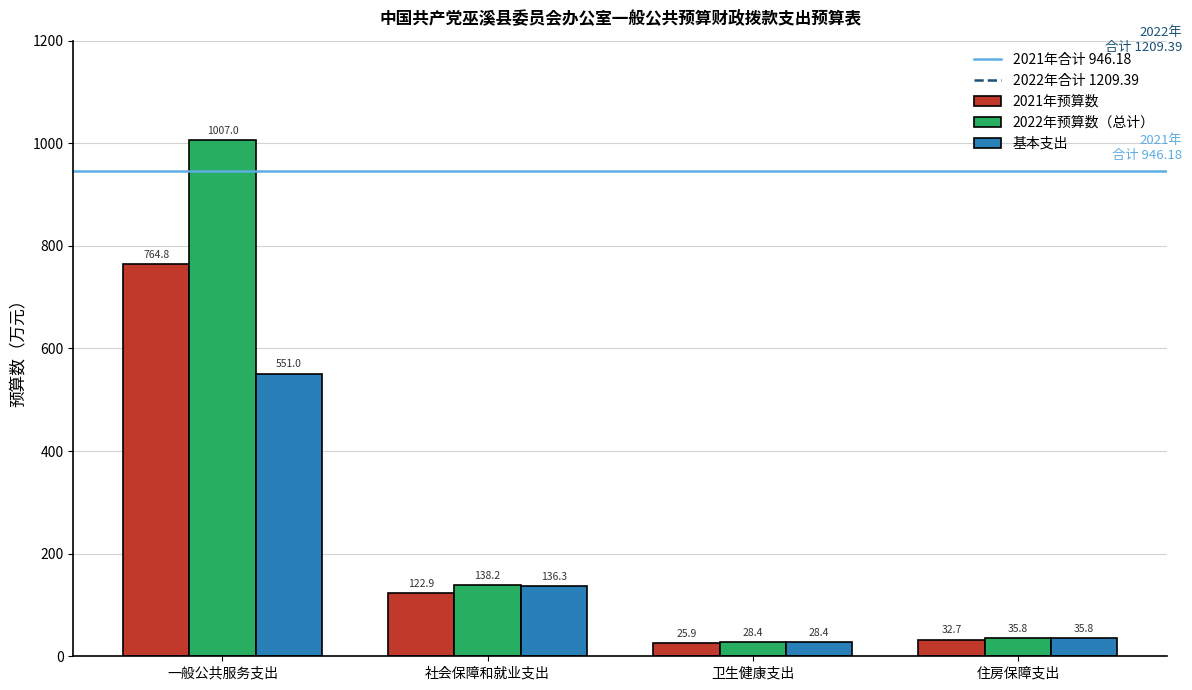

What is the value of the 基本支出 bar at the 4th from the left?

35.8